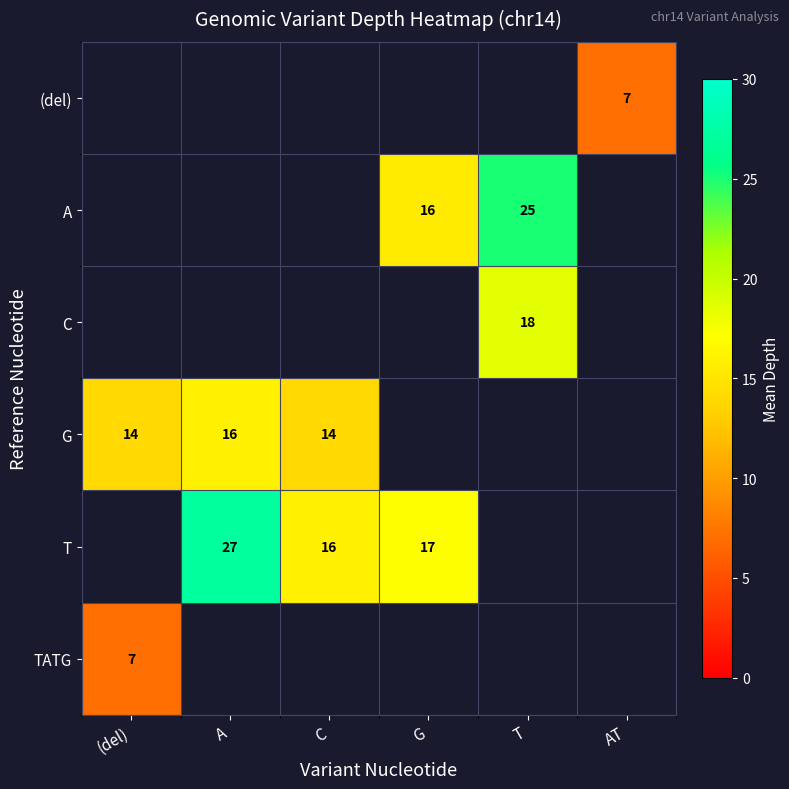

True or false: T has a value of 17 at G.

True